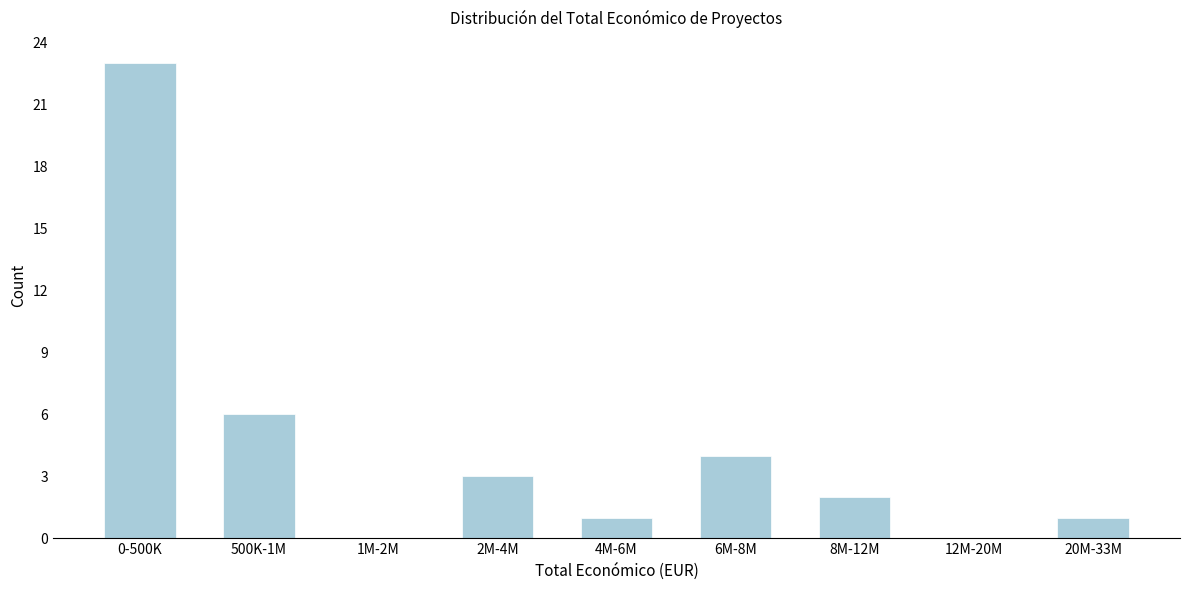

Reading right to left, what are all the values shown in this chart?

20M-33M=1	12M-20M=0	8M-12M=2	6M-8M=4	4M-6M=1	2M-4M=3	1M-2M=0	500K-1M=6	0-500K=23